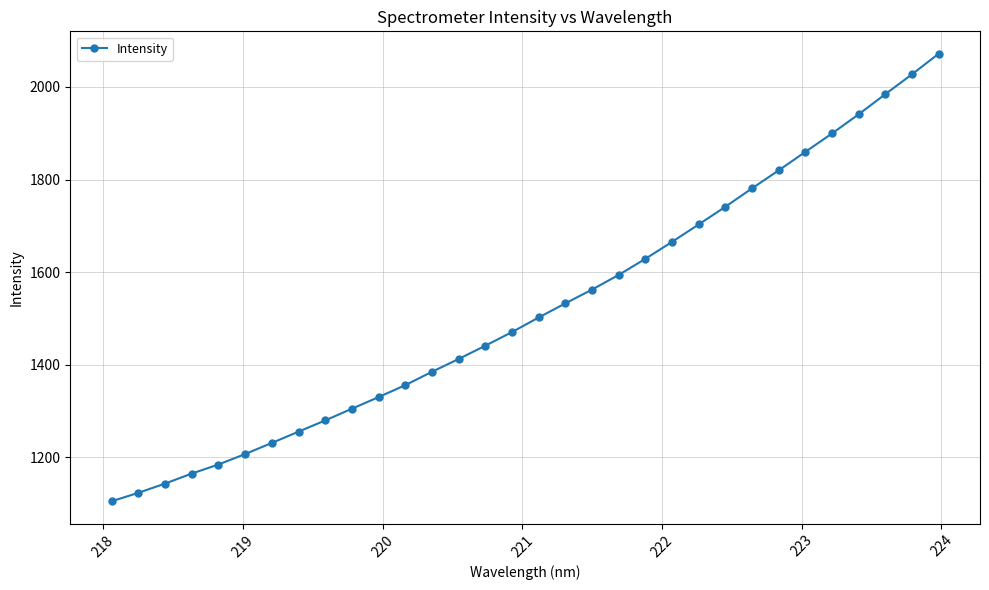

What is the greatest value displayed?

2071.8